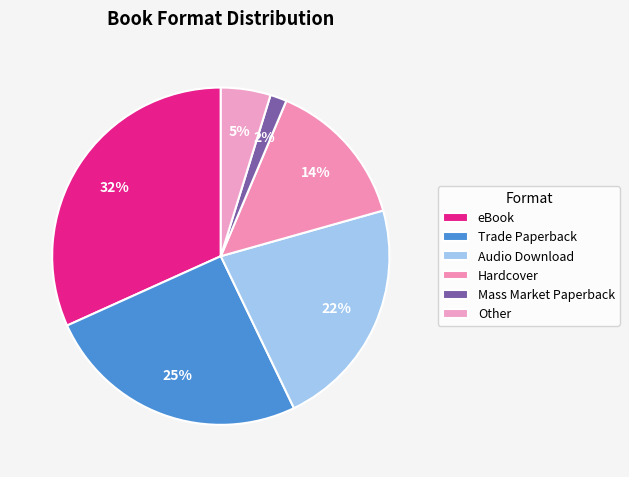

Count the number of slices in the pie.

6